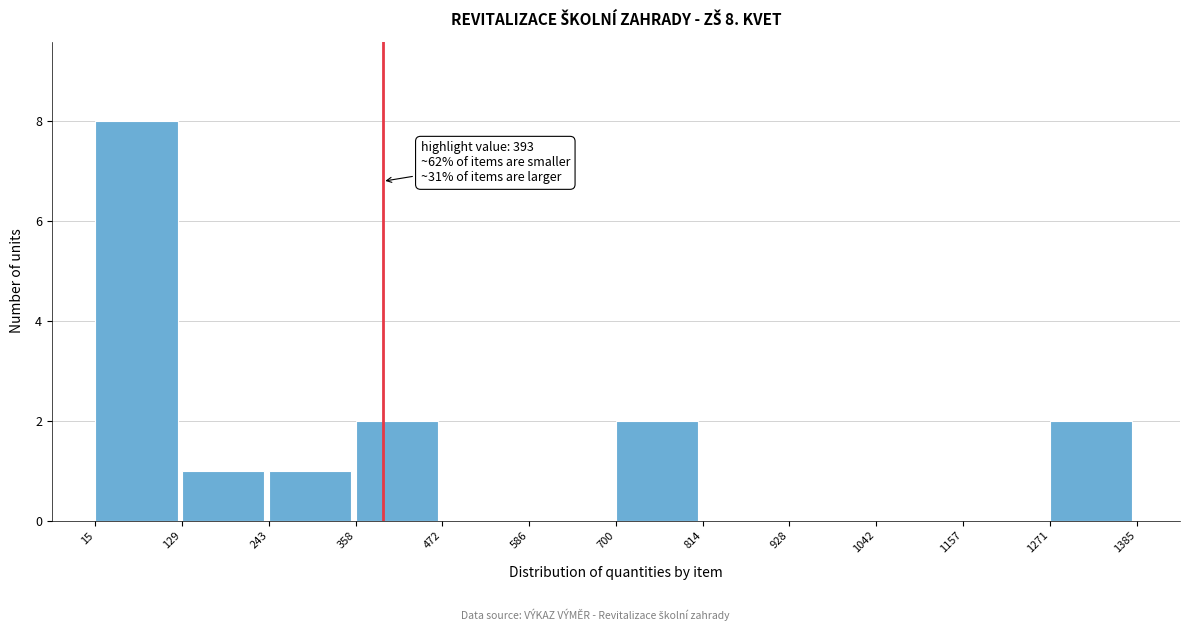

Which range on the x-axis has the tallest bar?

15 to 129